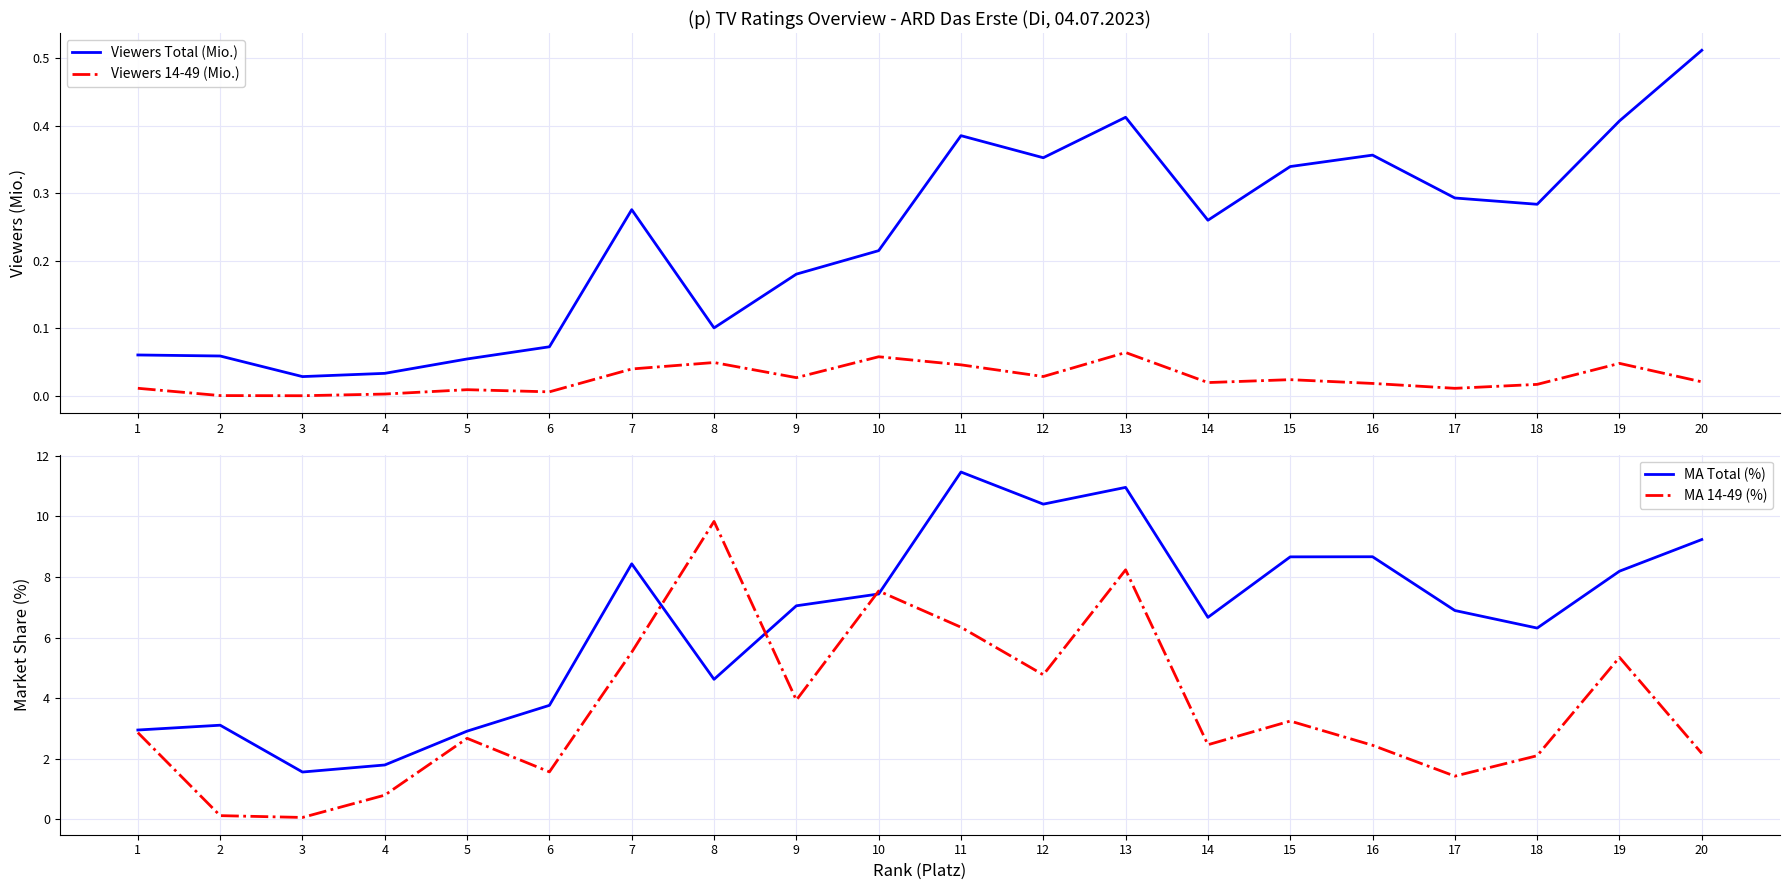

What is the total value across all series at 15?

12.3